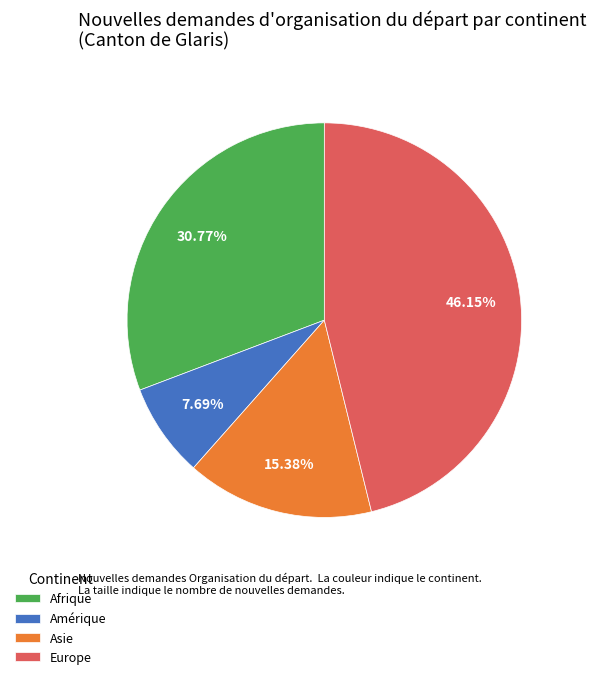

The Amérique slice represents 8% of the pie. True or false?

True